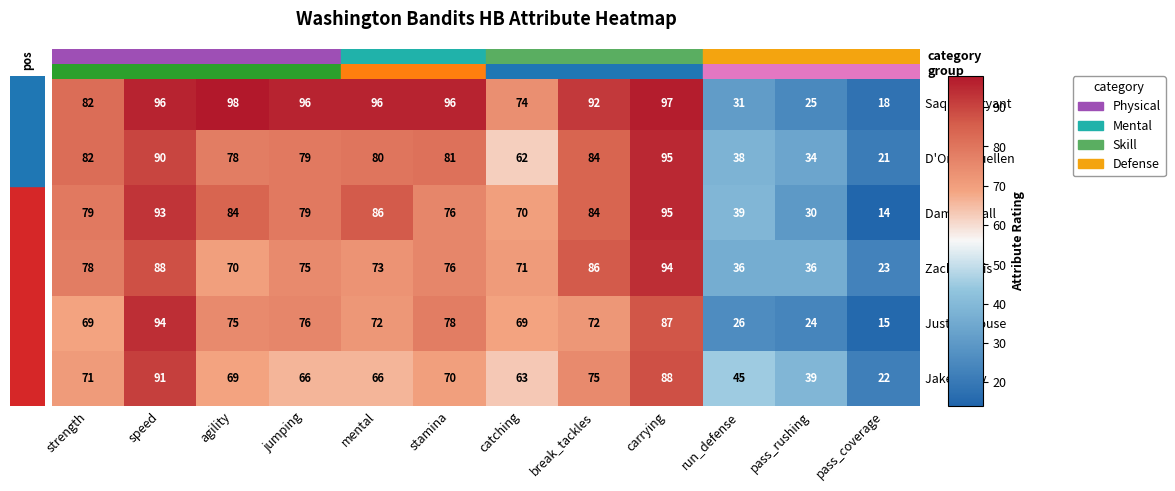

What value does the D'Onta Fluellen series have at mental, to the nearest 5?

80